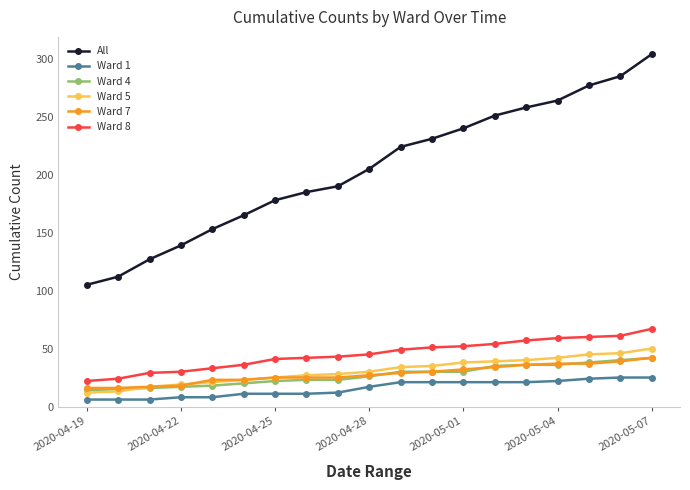

How many values in the Ward 7 series are below 27?

9